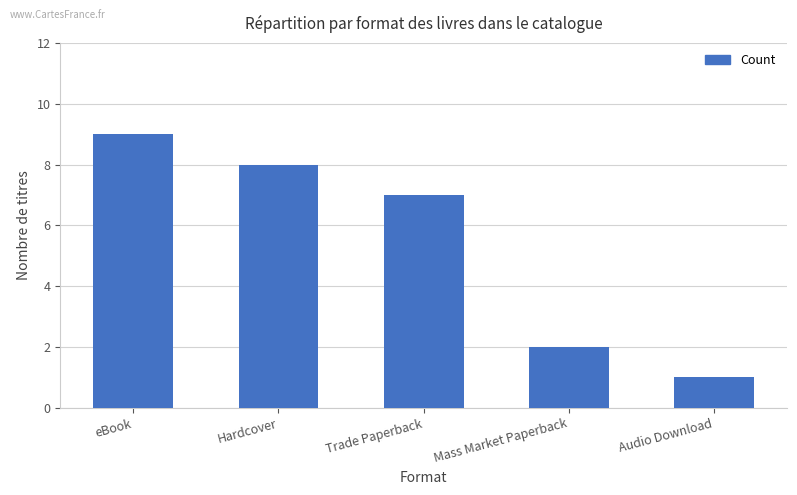

At which category does the chart reach its peak across all series?

eBook